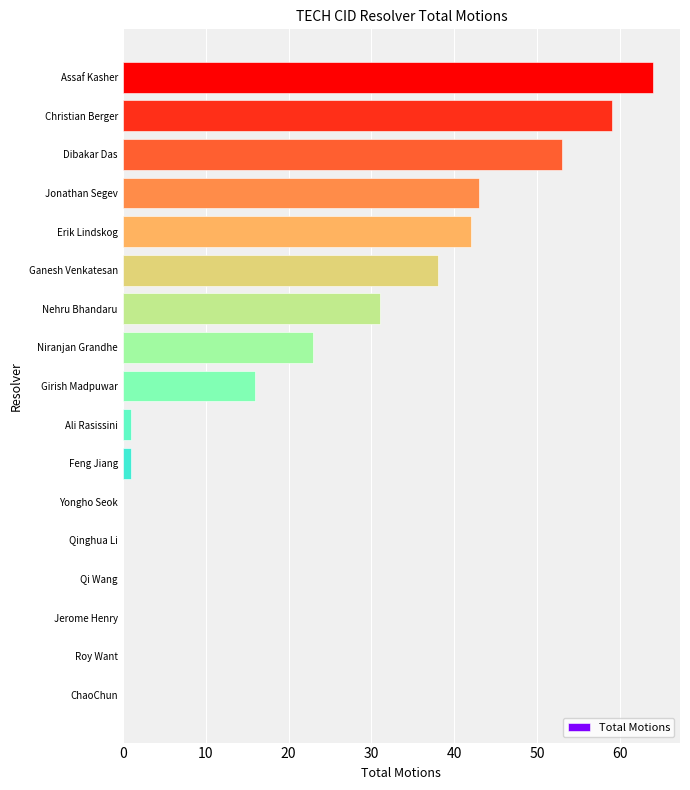

The value at Christian Berger is 16. True or false?

False